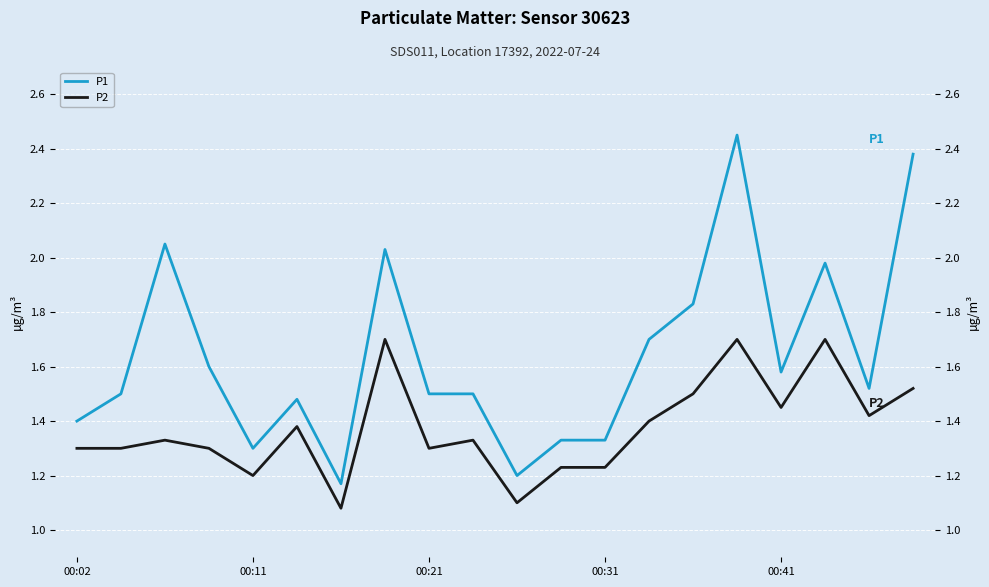

What are all the series names shown in the legend?

P1, P2